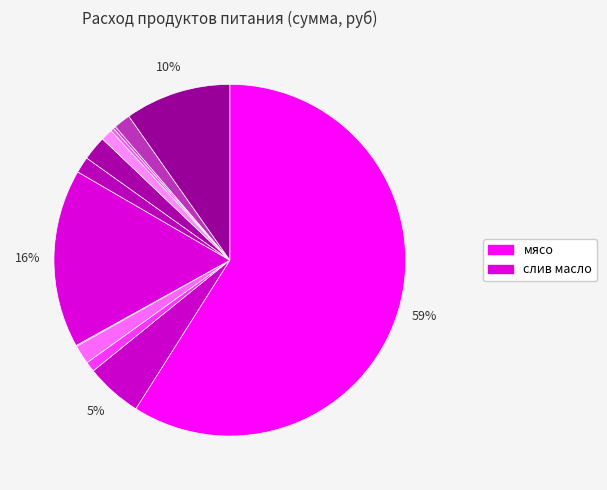

Rank the categories by value from highest to lowest.

мясо, слив масло, Сыр голланд, хлеб 0.7гр, Перловка, сахар, томат, молоко, раст масло, чай, лук, морковь, соль